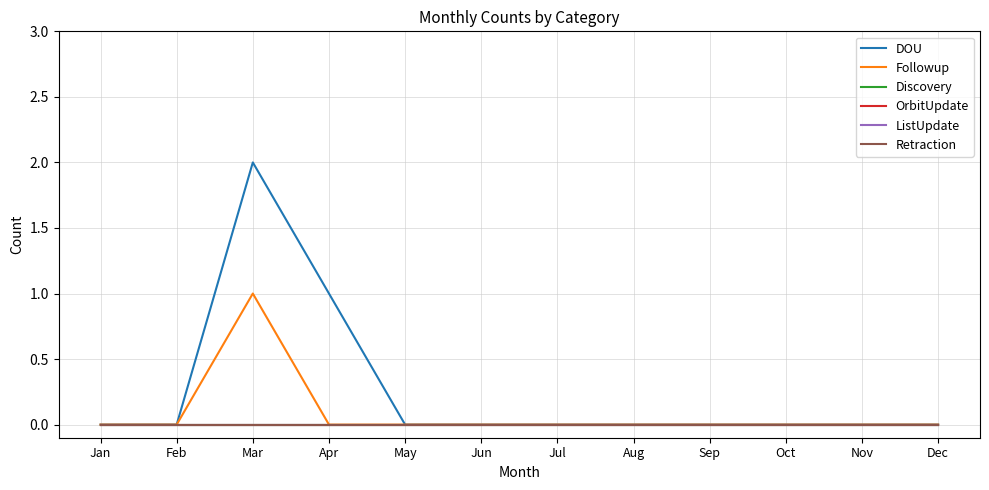

Is this an area chart (filled region under the line)?

No